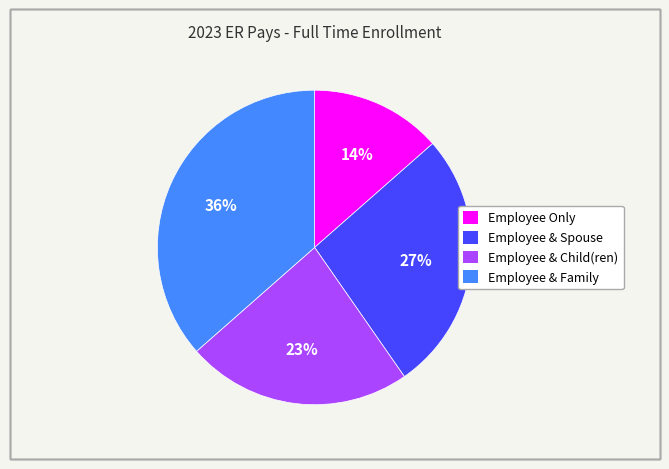

Which has a higher value, Employee & Family or Employee Only?

Employee & Family